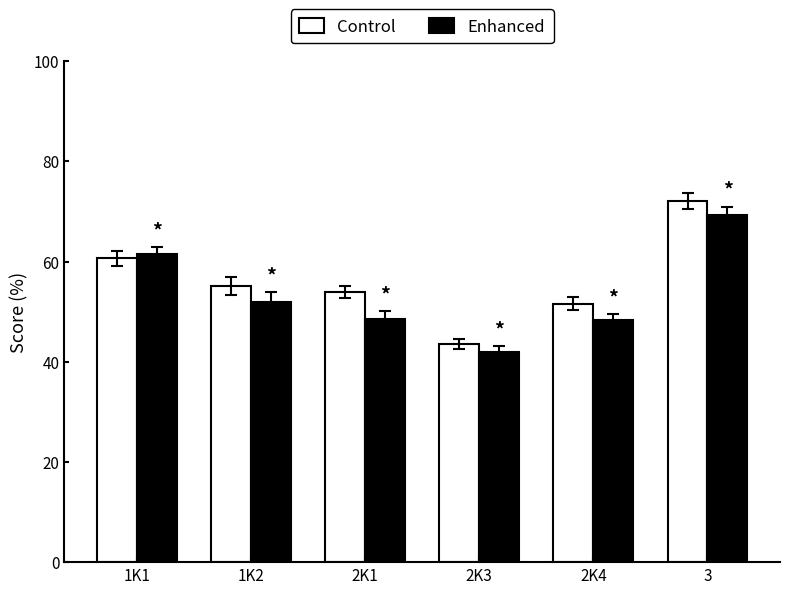

At which label does Control reach its minimum?

2K3